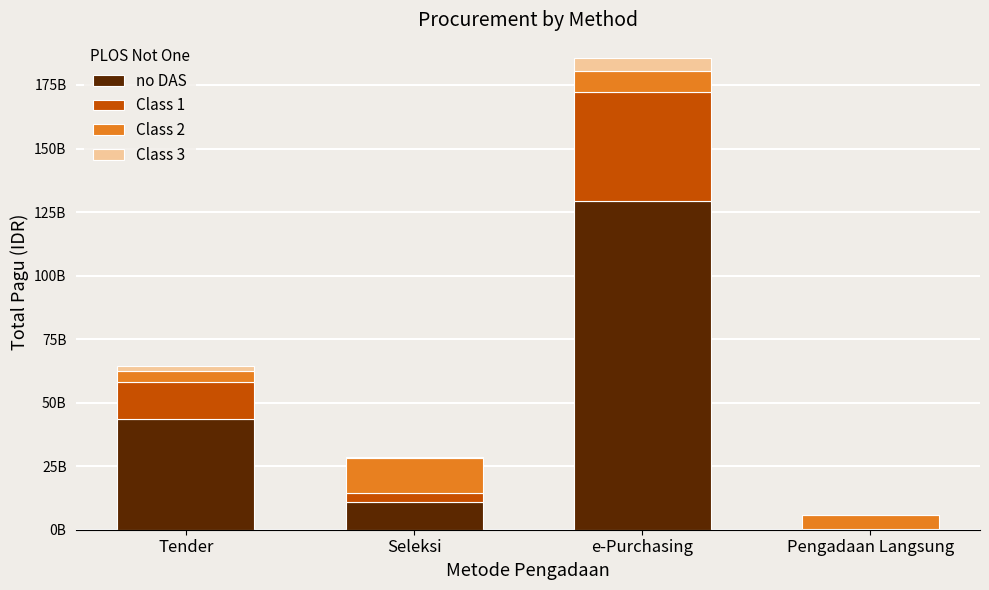

Between Pengadaan Langsung and Seleksi, which is larger?

Seleksi